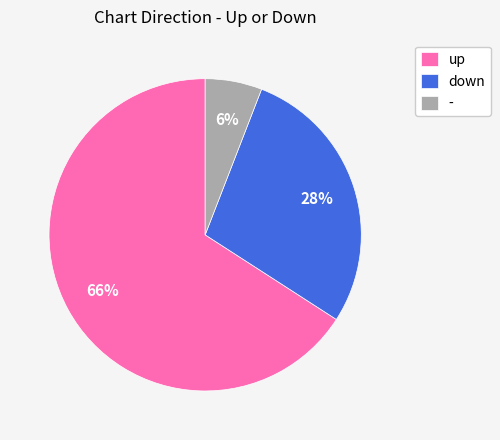

Rank the categories by value from highest to lowest.

up, down, -